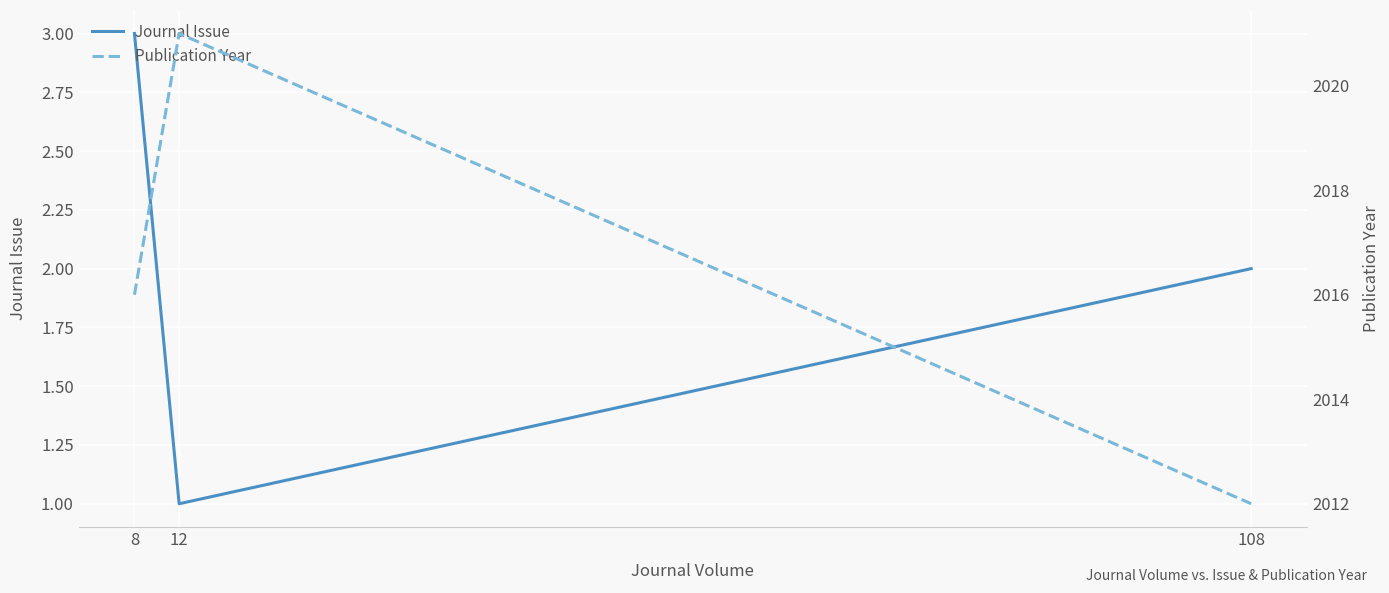

Is this an area chart (filled region under the line)?

No